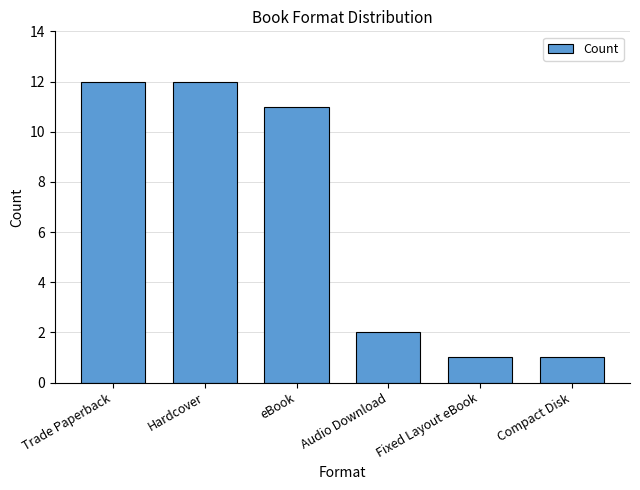

The chart shows a value of 11 at eBook. True or false?

True